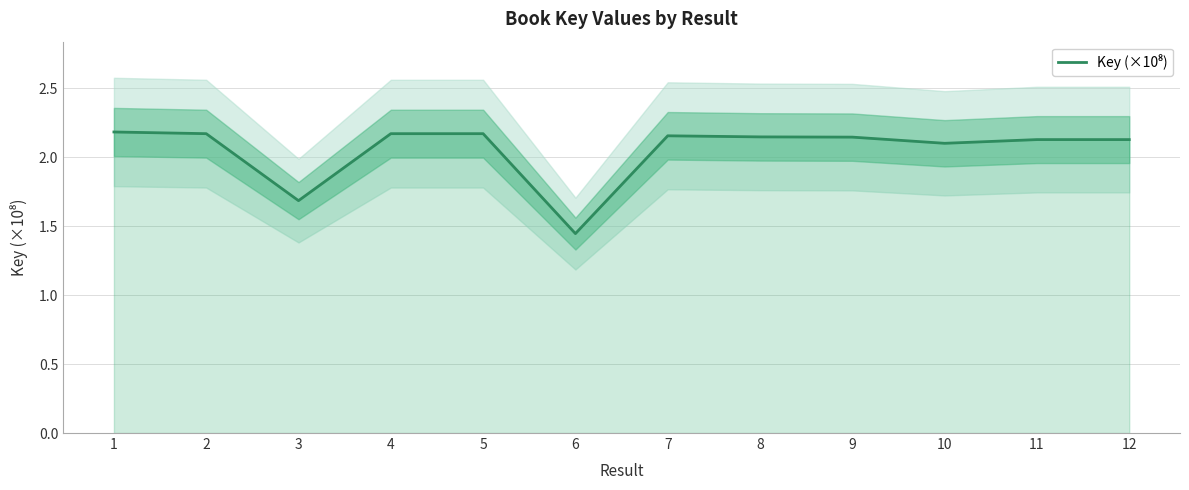

What is the value of the 12th point from the left?

2.1